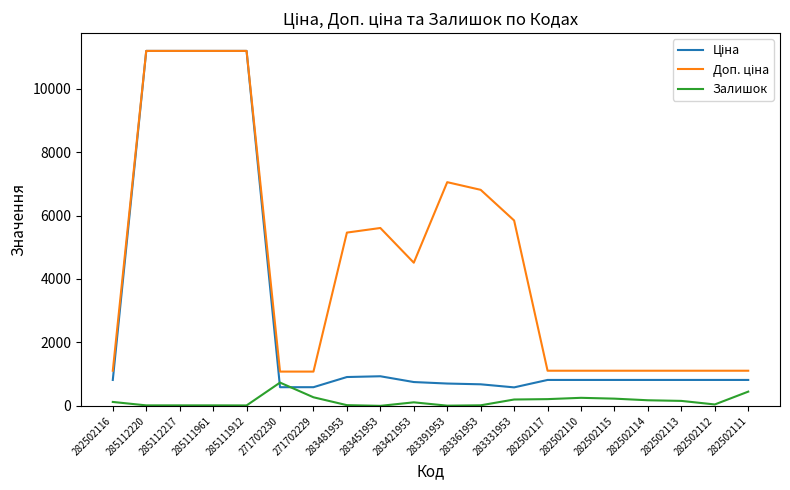

The value of Залишок at 271702229 is 272.0. True or false?

True